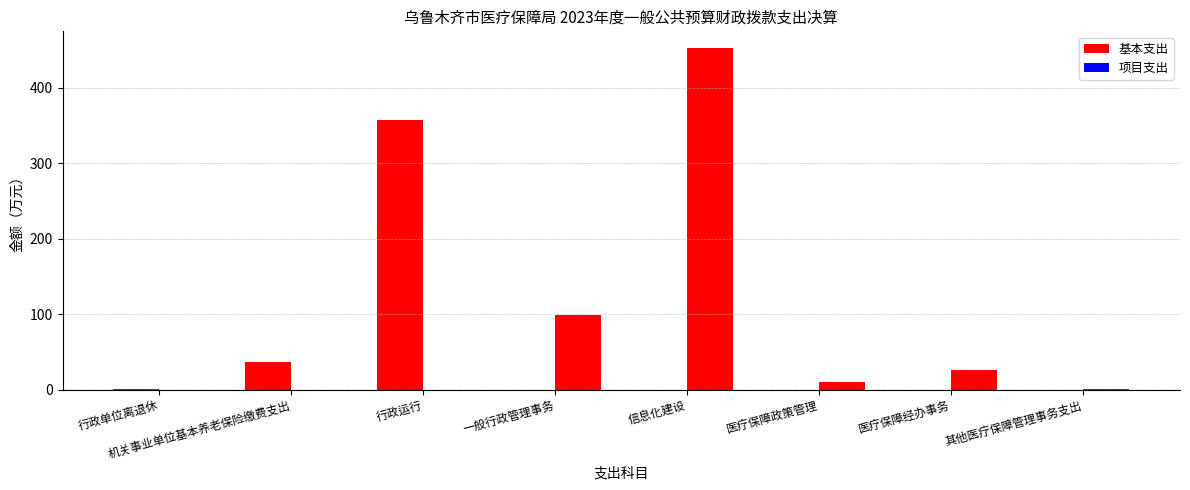

How many distinct data groups are displayed?

2